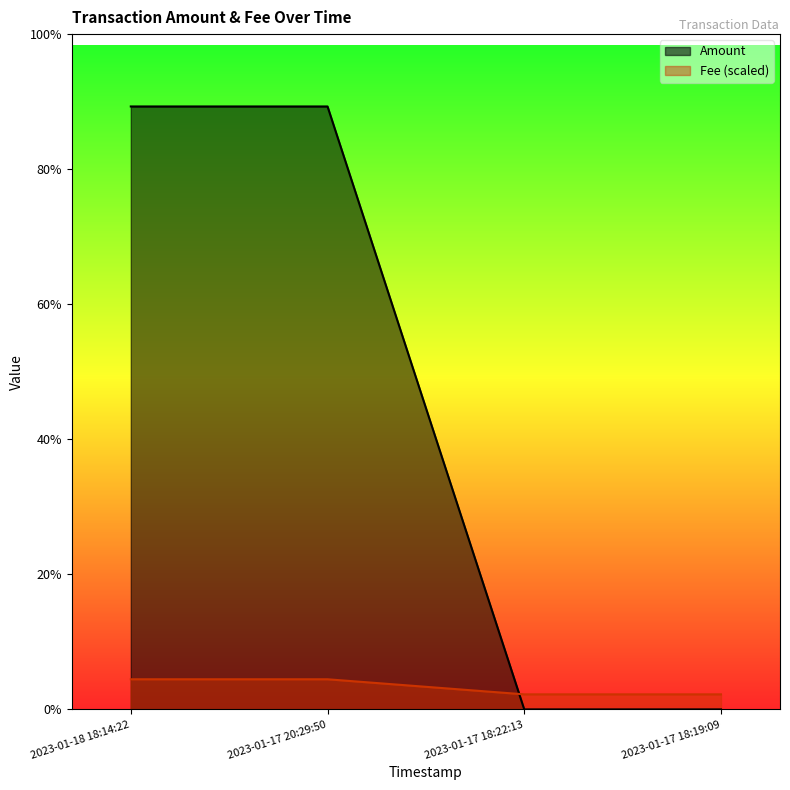

True or false: Amount has a value of 0.0 at 2023-01-17 18:22:13.

True